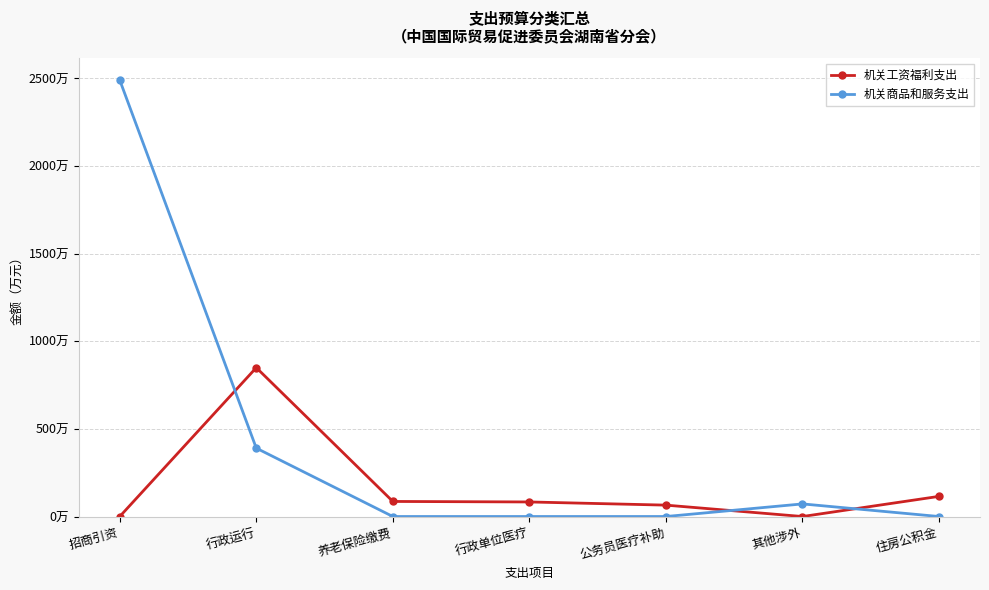

What is the spread (max minus min) of values at 其他涉外?

71.9